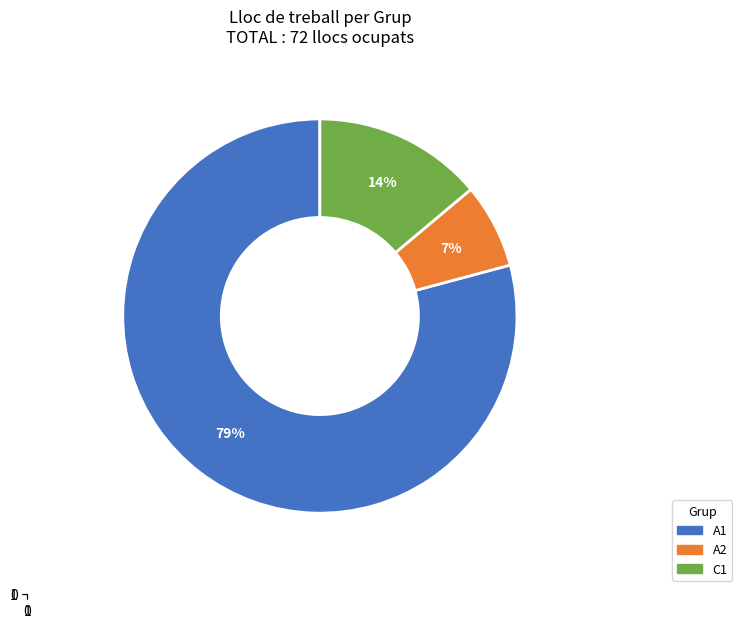

To the nearest percent, what is the average slice percentage?

33%